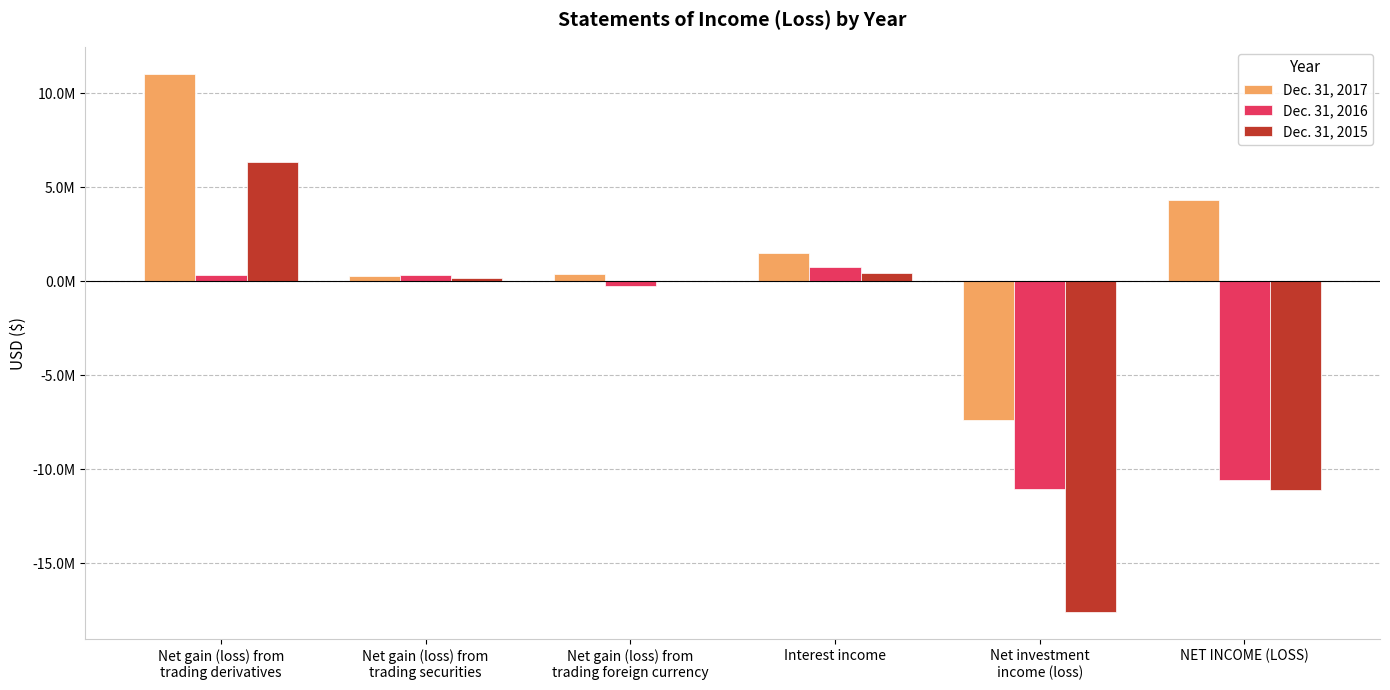

Are the bars horizontal?

No